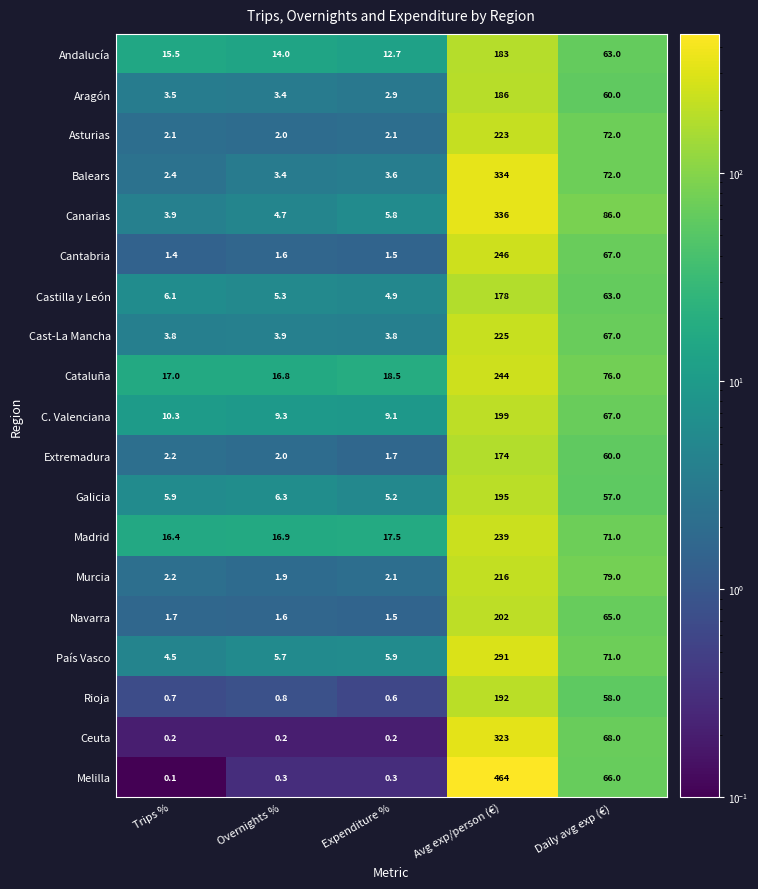

List the labels in order of Madrid value, largest first.

Avg exp/person (€), Daily avg exp (€), Expenditure %, Overnights %, Trips %